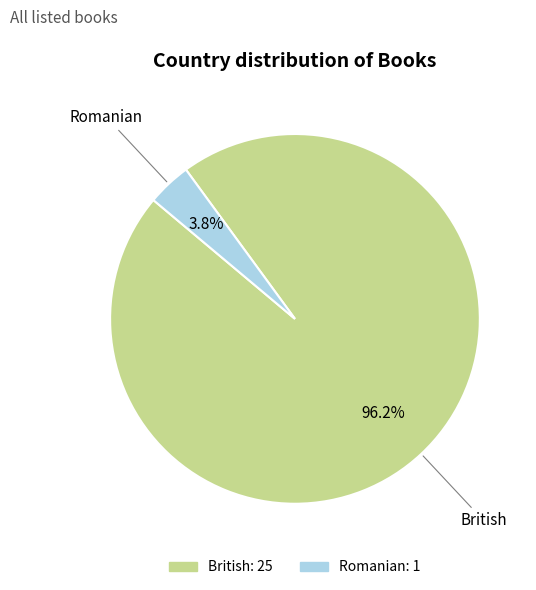

Which slice is the largest?

British